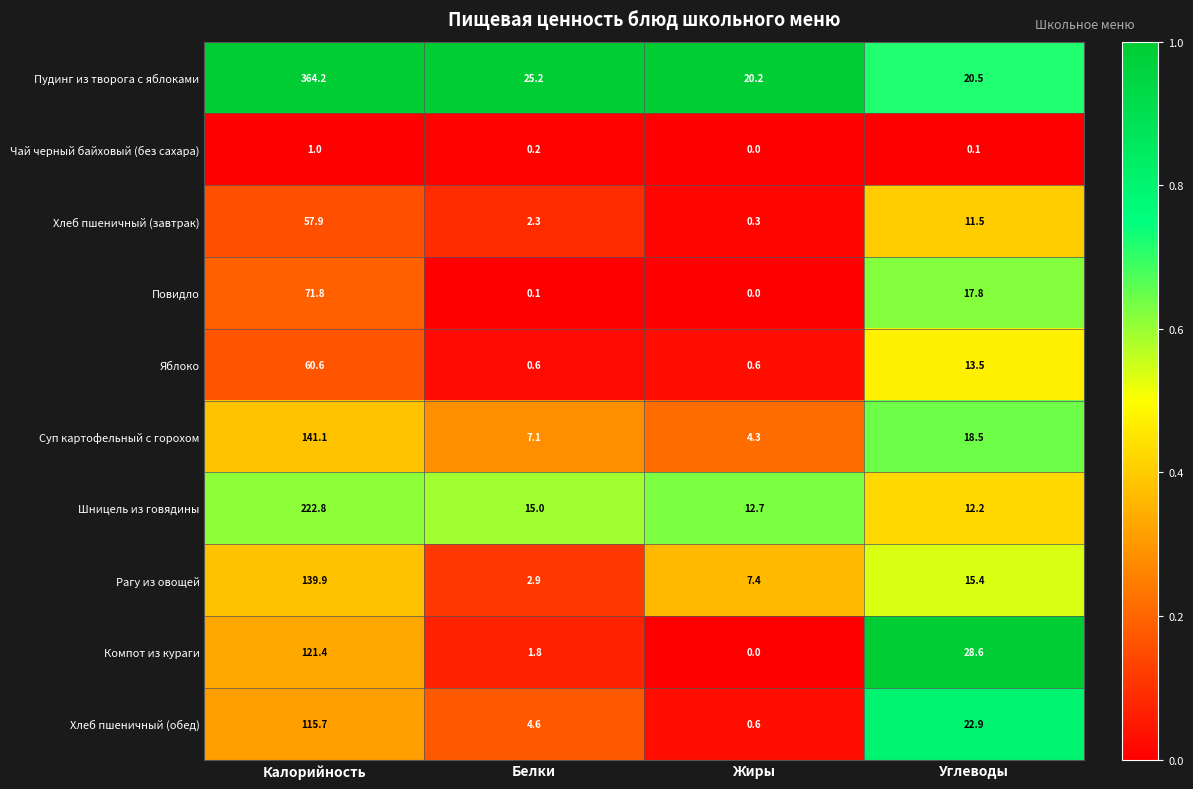

What is the total value across all series at Жиры?

46.1